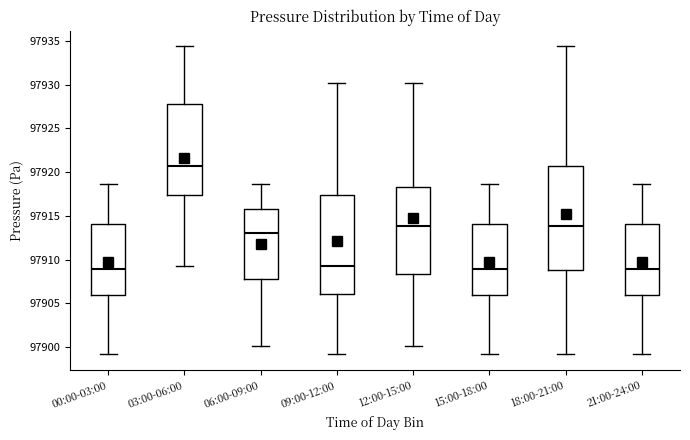

Reading left to right, read every box against the y-axis: the position of its median line, the range the box covers, and the ends of its whiskers. The values are not printed on the chart, so give them approximately, as read against the axis.

00:00-03:00: median 97909.0, box 97906.0 to 97914.0, whiskers 97899.0 to 97918.5
03:00-06:00: median 97920.5, box 97917.5 to 97928.0, whiskers 97909.5 to 97934.5
06:00-09:00: median 97913.0, box 97907.5 to 97916.0, whiskers 97900.0 to 97918.5
09:00-12:00: median 97909.5, box 97906.0 to 97917.5, whiskers 97899.0 to 97930.0
12:00-15:00: median 97914.0, box 97908.5 to 97918.5, whiskers 97900.0 to 97930.0
15:00-18:00: median 97909.0, box 97906.0 to 97914.0, whiskers 97899.0 to 97918.5
18:00-21:00: median 97914.0, box 97909.0 to 97920.5, whiskers 97899.0 to 97934.5
21:00-24:00: median 97909.0, box 97906.0 to 97914.0, whiskers 97899.0 to 97918.5